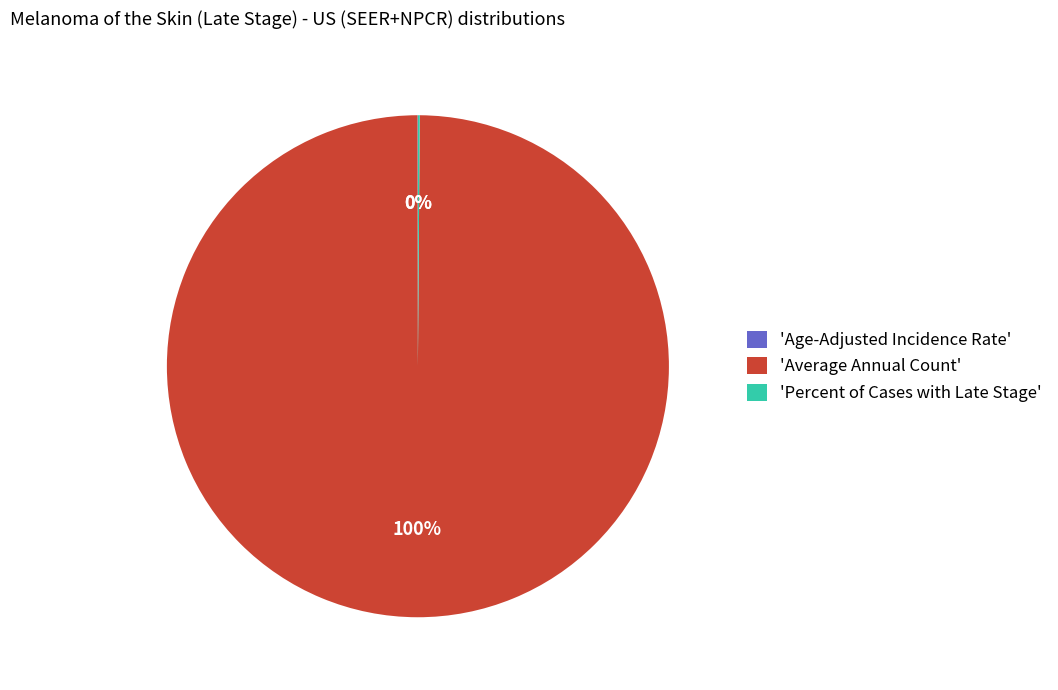

Which category has the biggest portion of the pie?

'Average Annual Count'